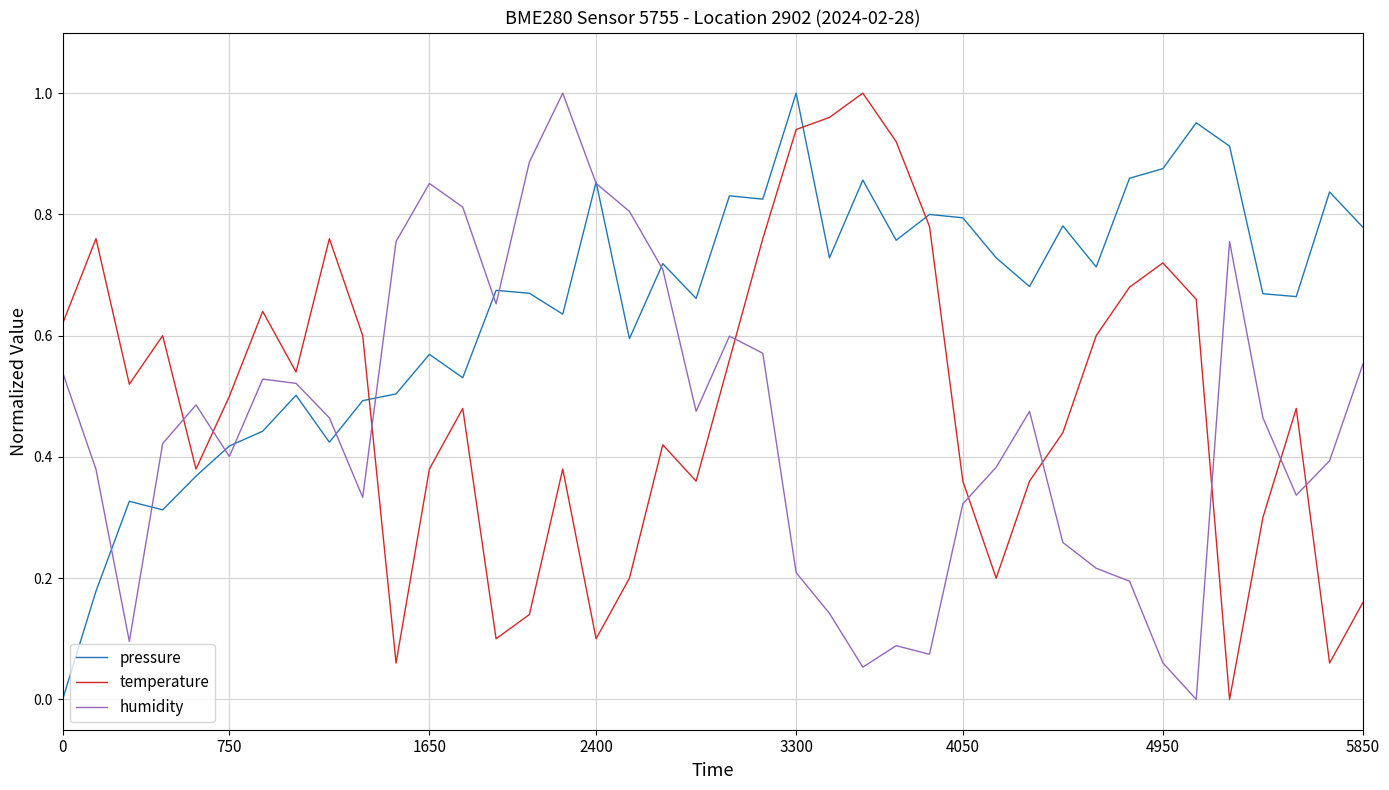

How many times do temperature and humidity cross each other?

9